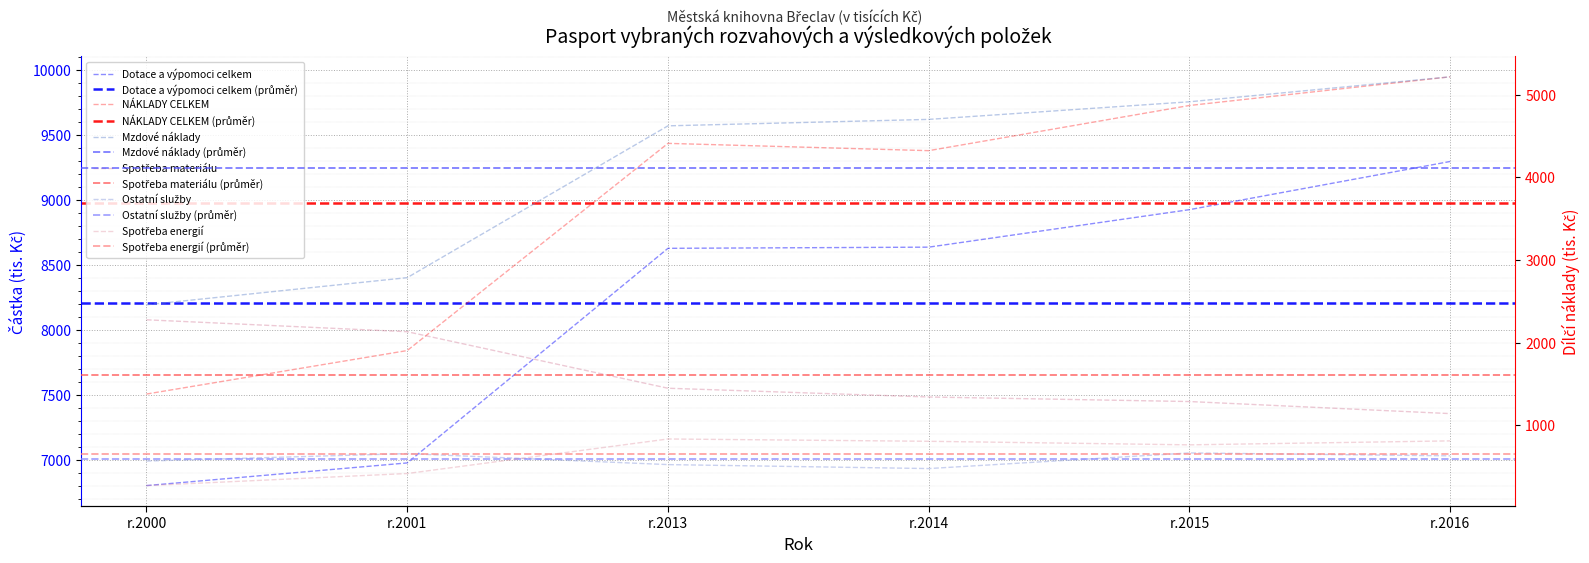

Reading left to right, extract all data points from this chart.

Dotace a výpomoci celkem: 6805	6979	8627	8636	8924	9294
NÁKLADY CELKEM: 7508	7842	9433	9377	9724	9944
Mzdové náklady: 2457	2785	4622	4700	4913	5215
Spotřeba materiálu: 2275	2131	1447	1341	1286	1140
Ostatní služby: 566	656	523	475	664	629
Spotřeba energií: 269	415	833	805	762	810